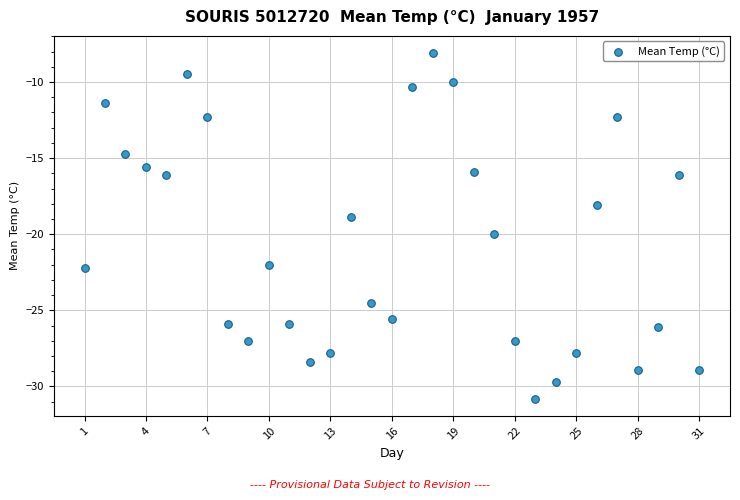

What is the range of Y values (max minus min)?

22.7